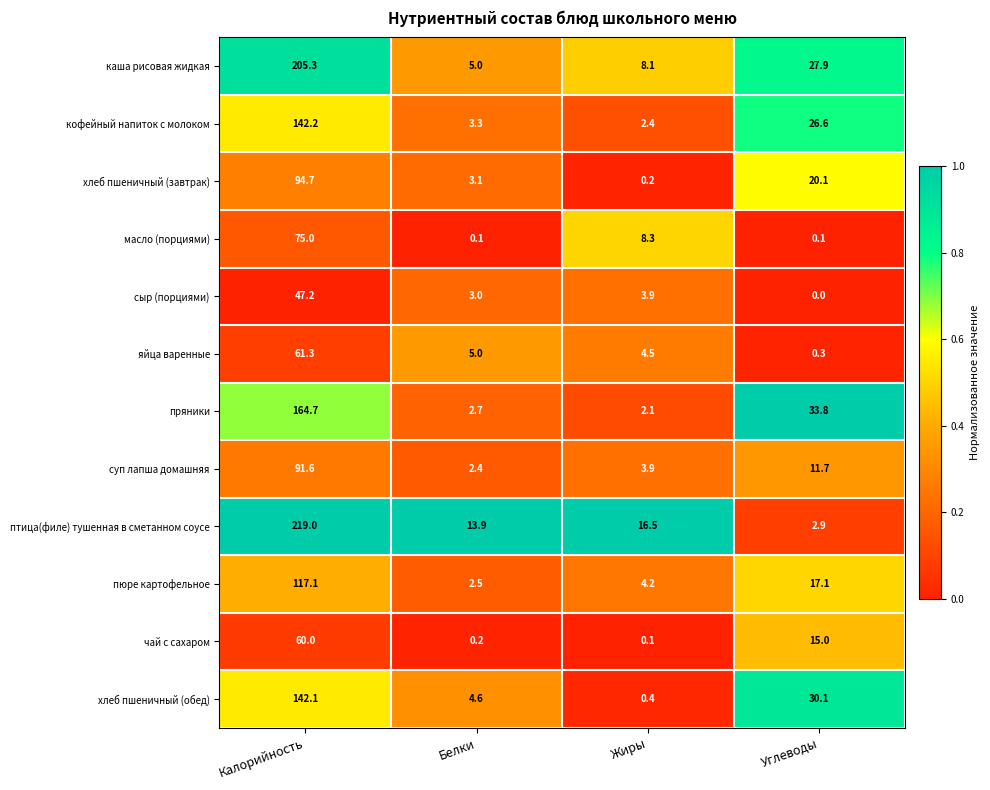

What is the spread (max minus min) of values at Углеводы?

33.8